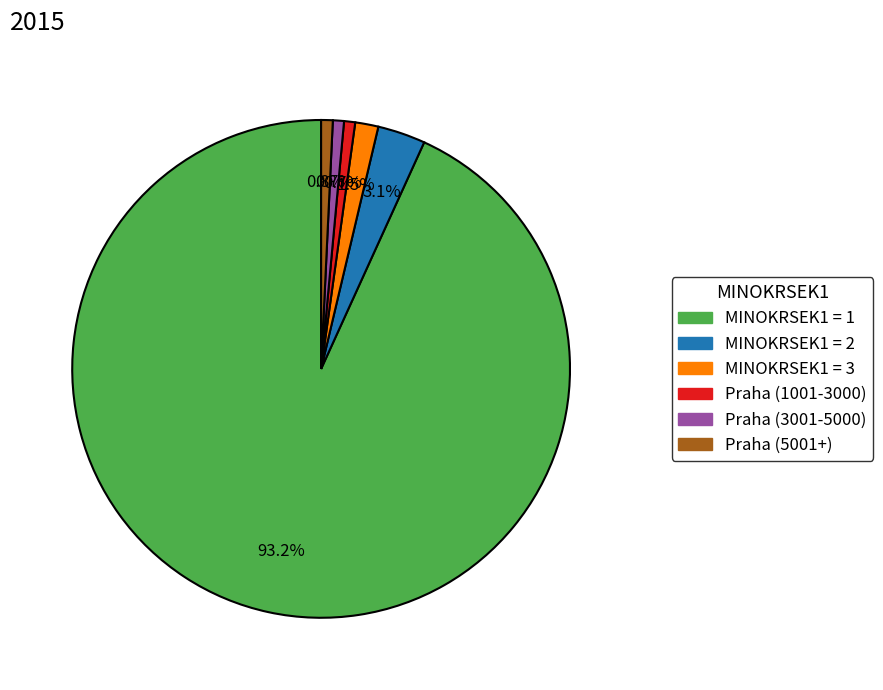

Is there any slice that represents more than half of the pie?

Yes